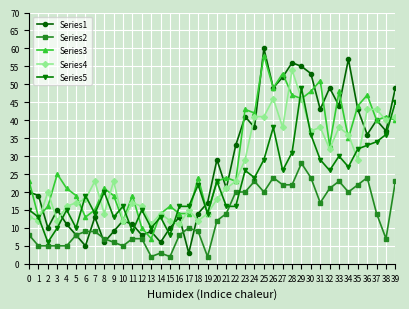

The value of Series2 at 23 is 20. True or false?

True